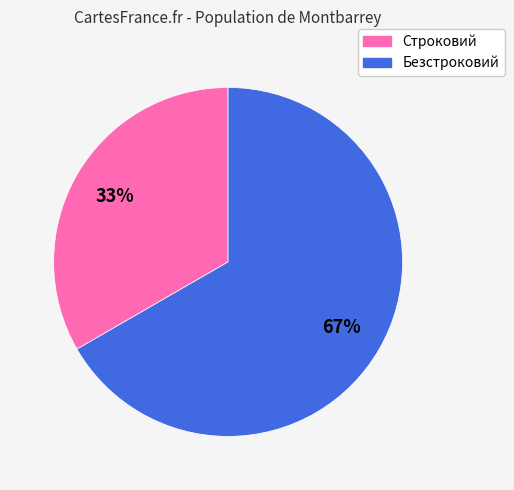

Is the sum of Безстроковий and Строковий greater than half?

Yes